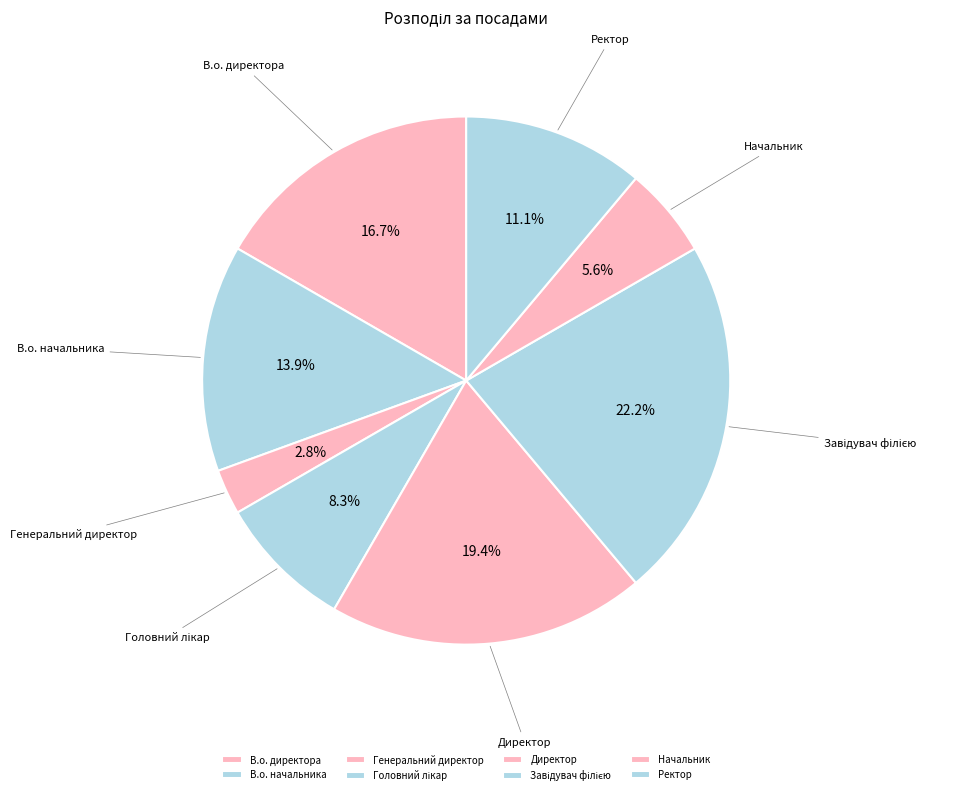

Does Генеральний директор account for over 50% of the chart?

No